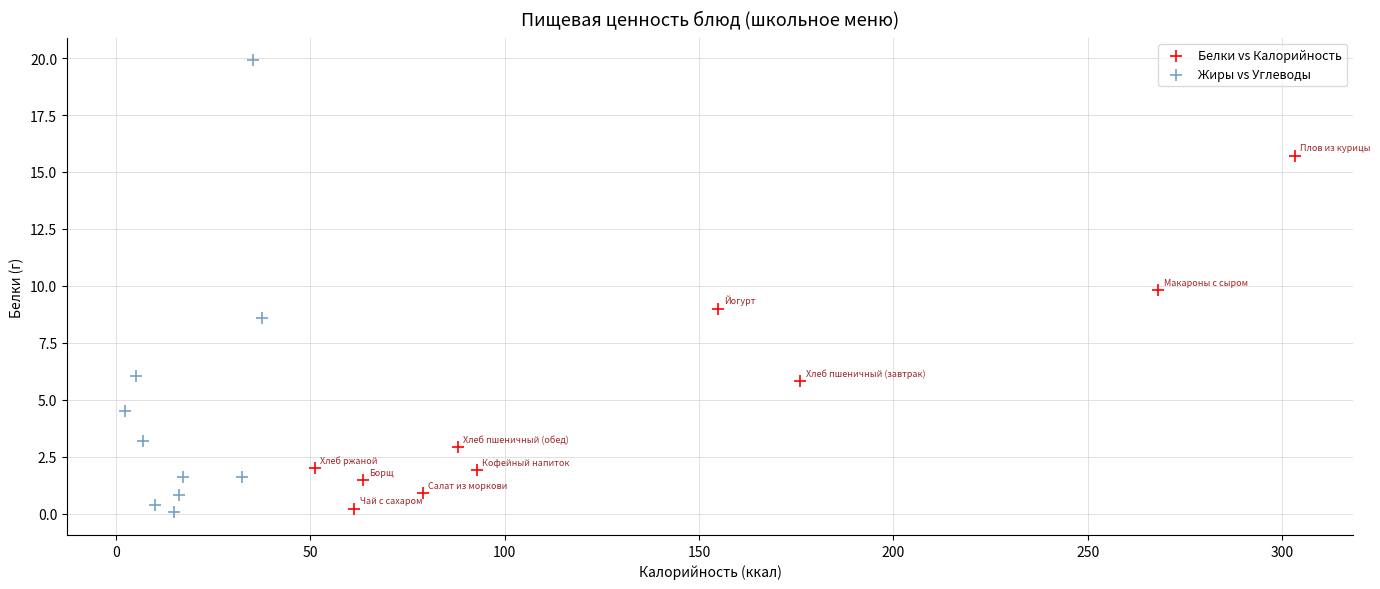

Which series reaches the maximum Y coordinate?

Жиры vs Углеводы